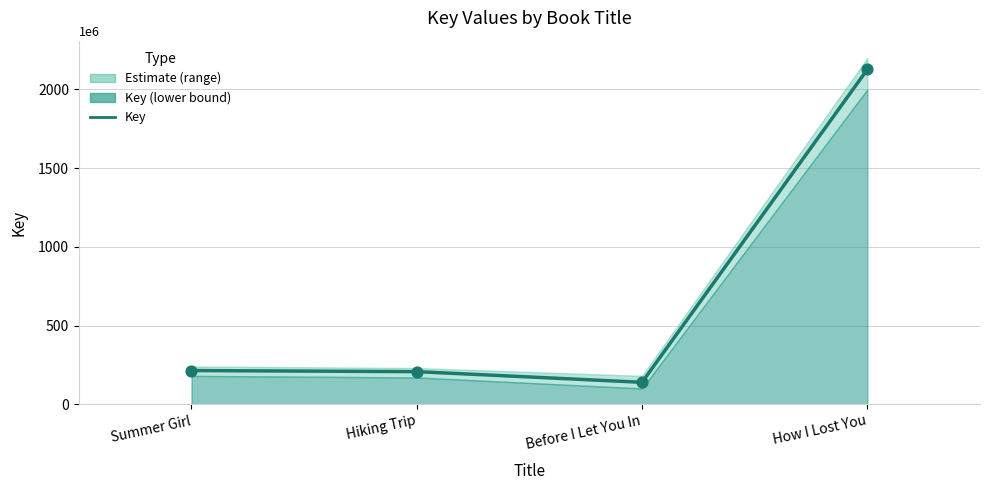

Approximately how many times larger is the value at Summer Girl compared to Before I Let You In?

1.5